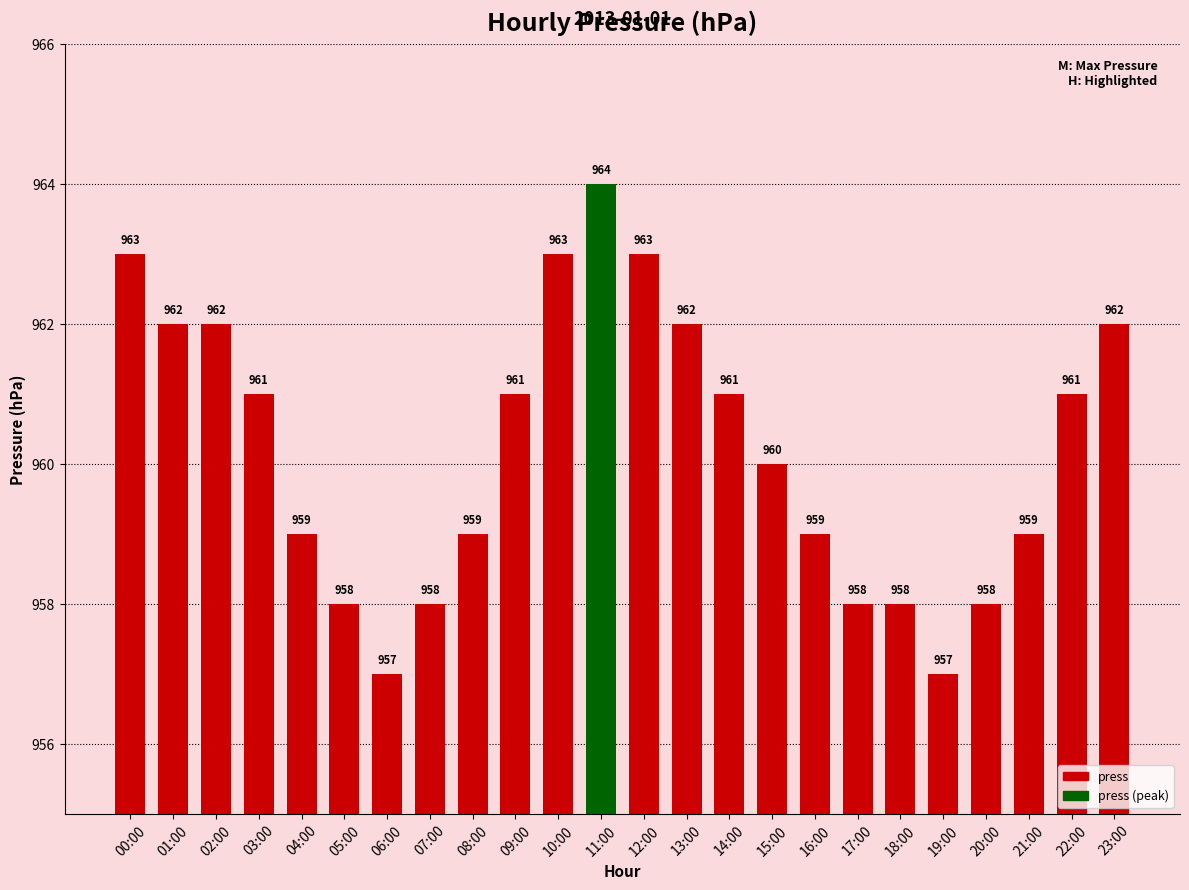

Approximately how many times larger is the value at 05:00 compared to 03:00?

1.0